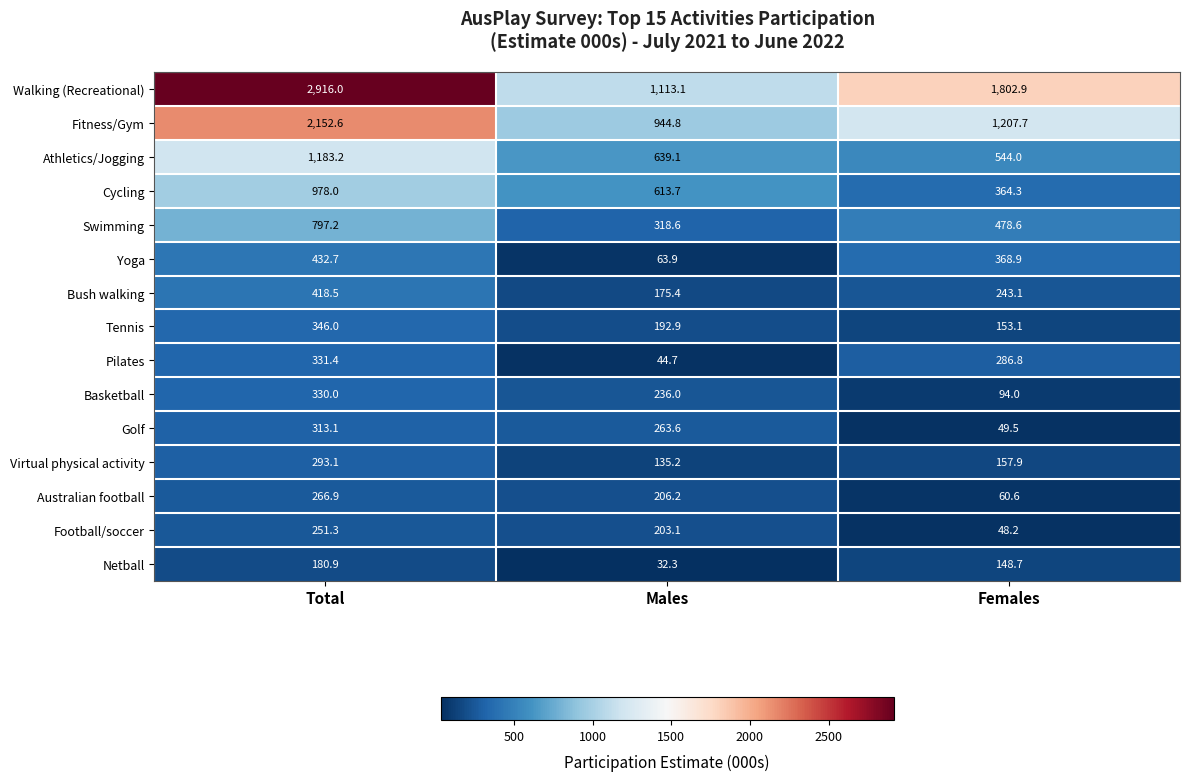

What is the highest value of the Athletics/Jogging series?

1183.2